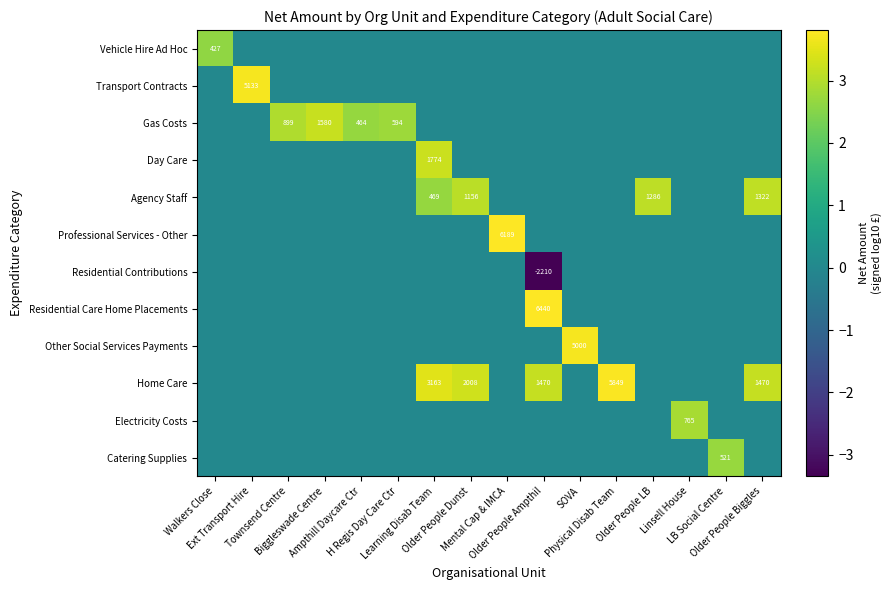

The value of Day Care at Older People Ampthil is 1.0. True or false?

False